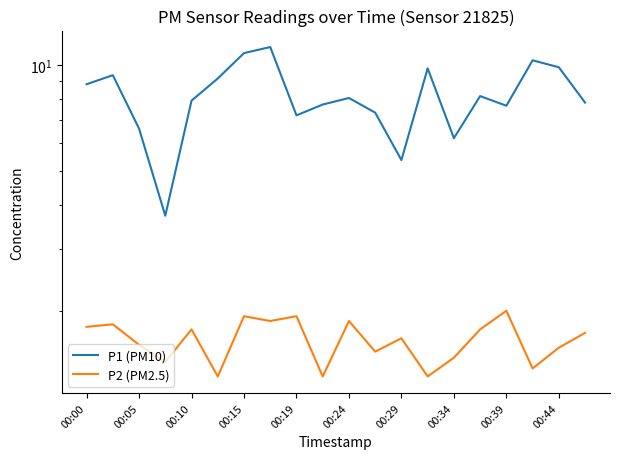

The P2 (PM2.5) series shows 1.9 at 00:24. True or false?

True